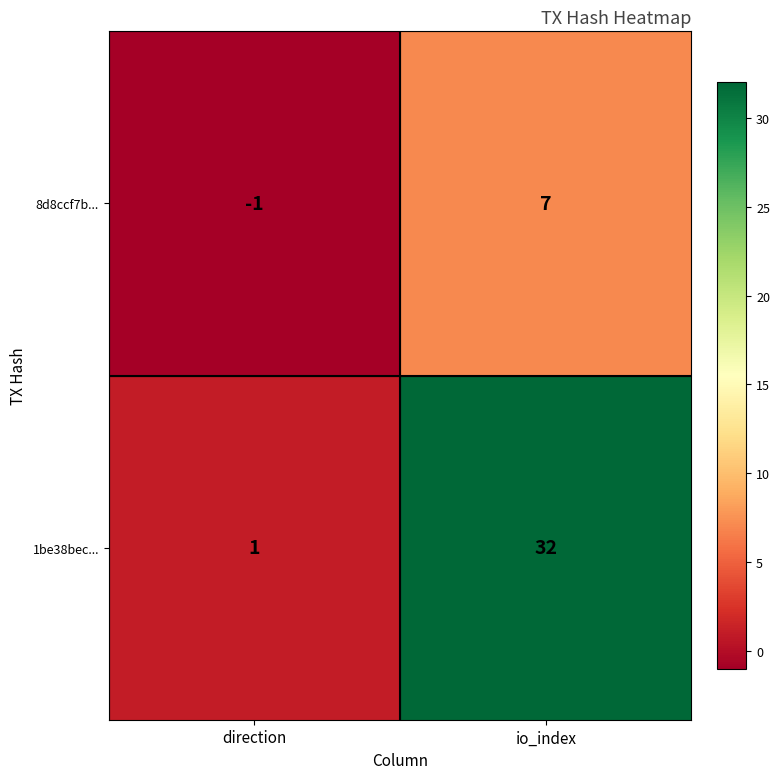

At which label is 1be38bec... closest to 16?

direction